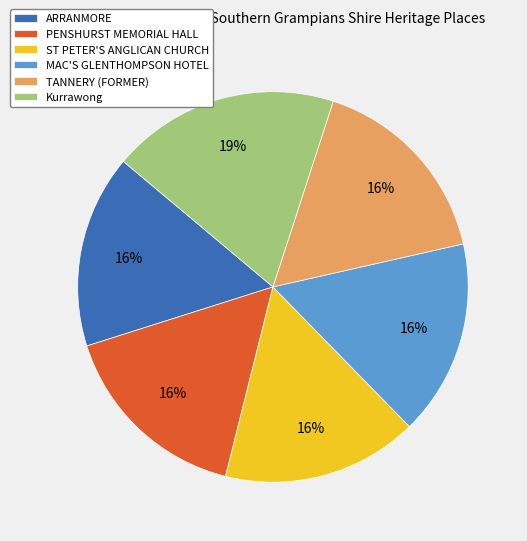

Which slice is the largest?

Kurrawong